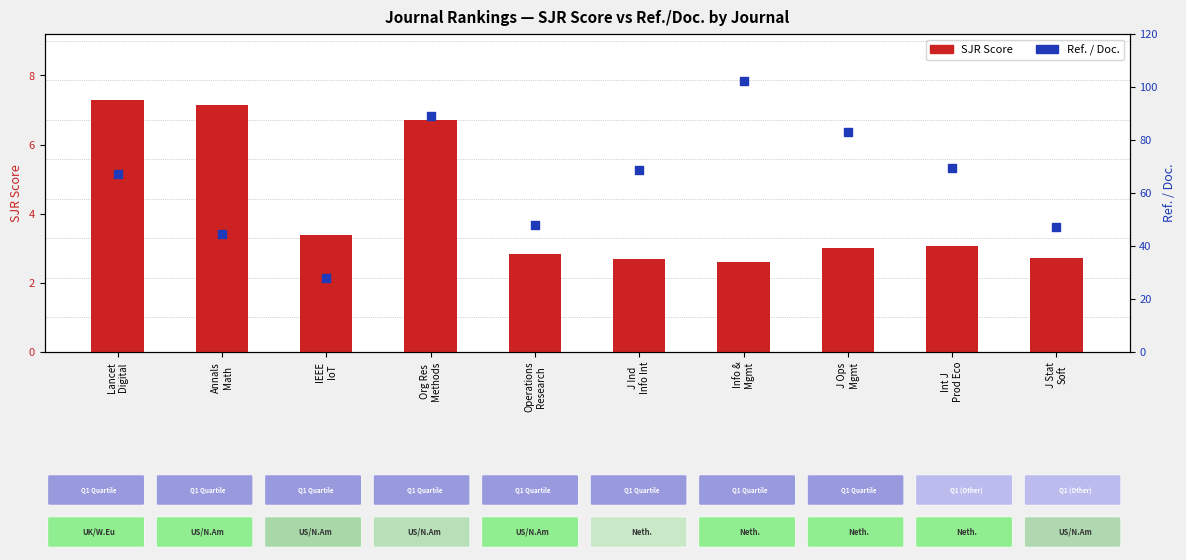

Which series contains the highest Y value?

Ref. / Doc.